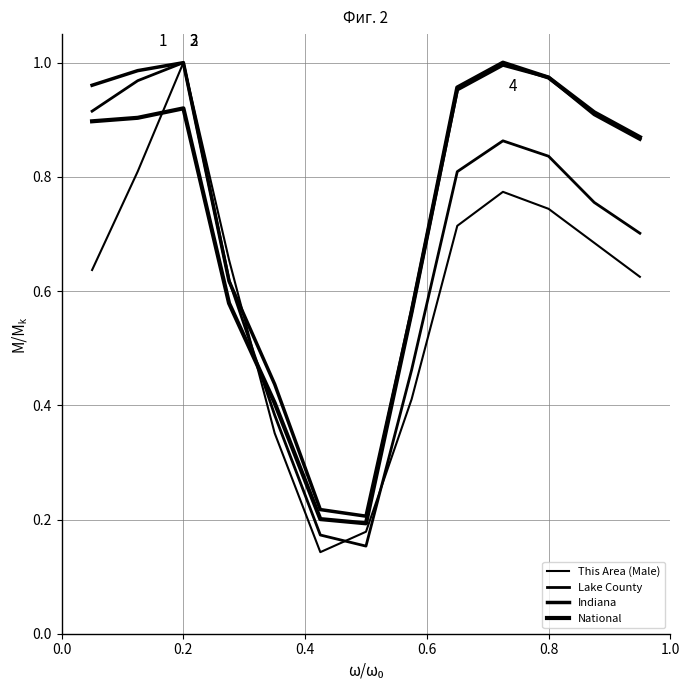

Does the chart have visible grid lines?

Yes